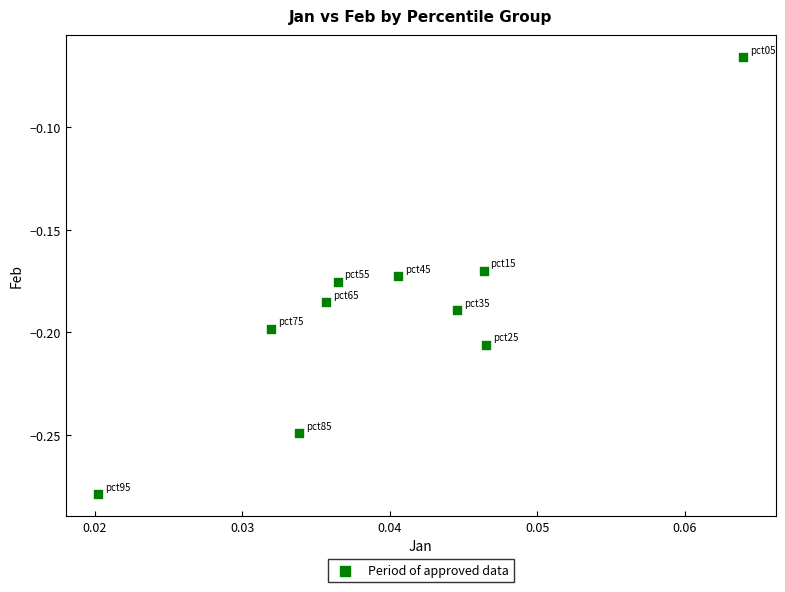

How many points are shown in the scatter plot?

10